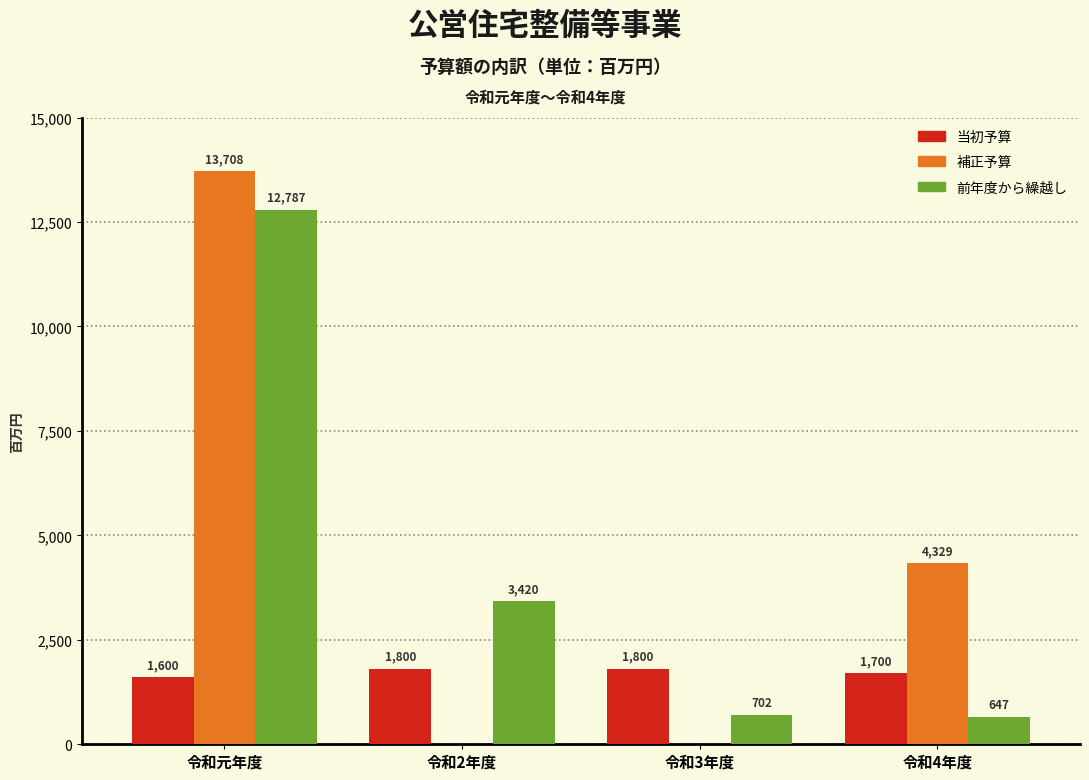

Which series changed the most between 令和元年度 and 令和4年度?

前年度から繰越し